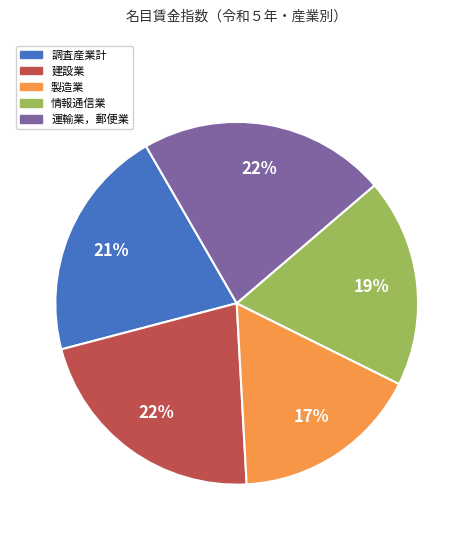

To the nearest percent, what percentage of the pie is 運輸業，郵便業?

22%